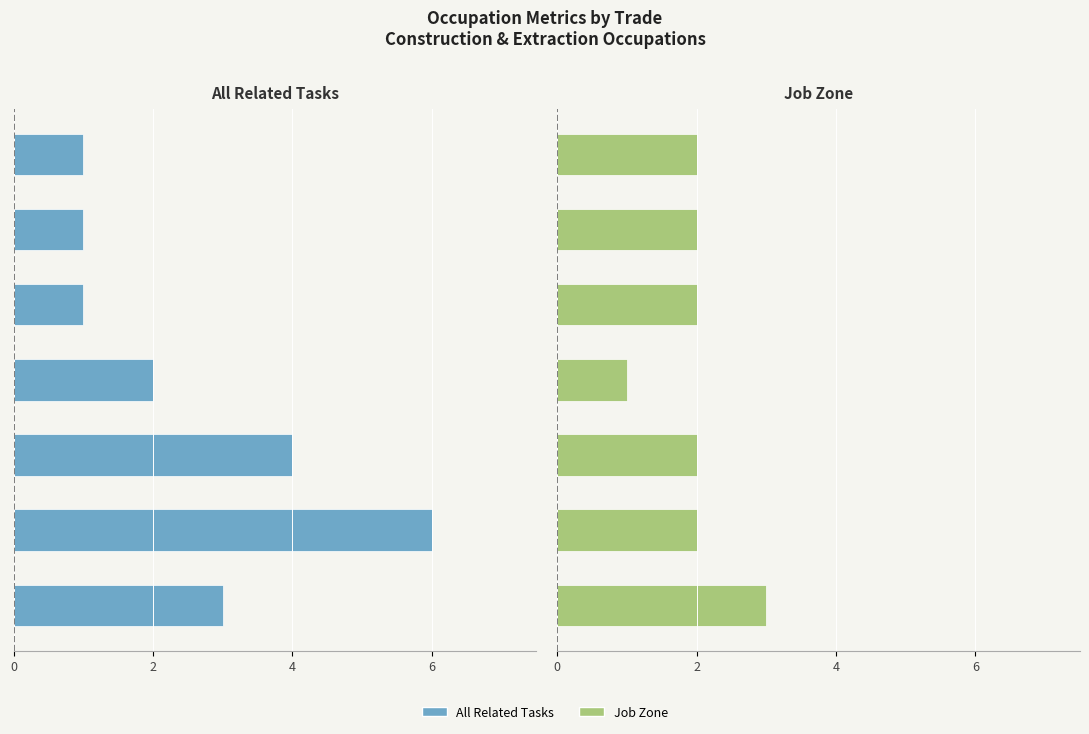

What is the label of the 6th bar from the right?

4